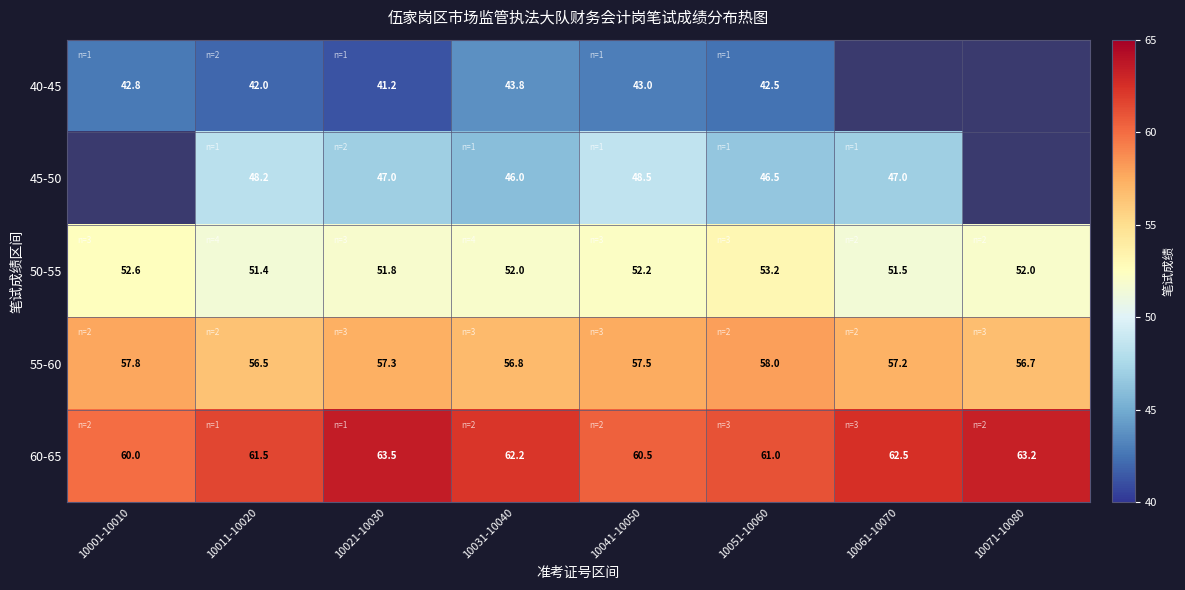

At which label is 60-65 closest to 61?

10051-10060